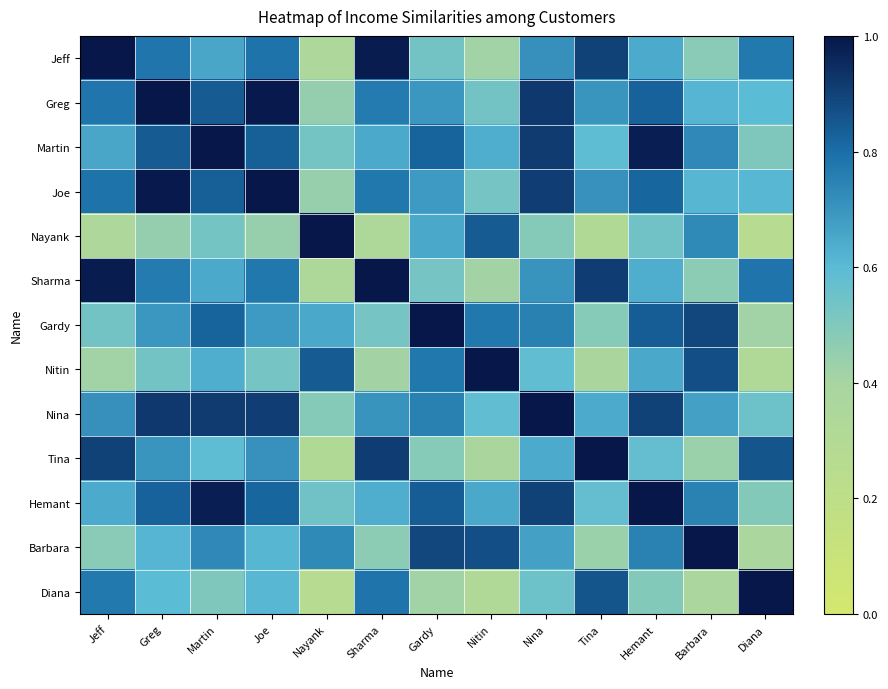

Reading right to left, what are all the values shown in this chart?

Jeff: Diana=0.8	Barbara=0.5	Hemant=0.6	Tina=0.9	Nina=0.7	Nitin=0.4	Gardy=0.5	Sharma=1.0	Nayank=0.3	Joe=0.8	Martin=0.7	Greg=0.8	Jeff=1.0
Greg: Diana=0.6	Barbara=0.6	Hemant=0.8	Tina=0.7	Nina=0.9	Nitin=0.5	Gardy=0.7	Sharma=0.8	Nayank=0.5	Joe=1.0	Martin=0.8	Greg=1.0	Jeff=0.8
Martin: Diana=0.5	Barbara=0.7	Hemant=1.0	Tina=0.6	Nina=0.9	Nitin=0.6	Gardy=0.8	Sharma=0.6	Nayank=0.5	Joe=0.8	Martin=1.0	Greg=0.8	Jeff=0.7
Joe: Diana=0.6	Barbara=0.6	Hemant=0.8	Tina=0.7	Nina=0.9	Nitin=0.5	Gardy=0.7	Sharma=0.8	Nayank=0.4	Joe=1.0	Martin=0.8	Greg=1.0	Jeff=0.8
Nayank: Diana=0.3	Barbara=0.7	Hemant=0.5	Tina=0.3	Nina=0.5	Nitin=0.8	Gardy=0.7	Sharma=0.3	Nayank=1.0	Joe=0.4	Martin=0.5	Greg=0.5	Jeff=0.3
Sharma: Diana=0.8	Barbara=0.5	Hemant=0.6	Tina=0.9	Nina=0.7	Nitin=0.4	Gardy=0.5	Sharma=1.0	Nayank=0.3	Joe=0.8	Martin=0.6	Greg=0.8	Jeff=1.0
Gardy: Diana=0.4	Barbara=0.9	Hemant=0.8	Tina=0.5	Nina=0.8	Nitin=0.8	Gardy=1.0	Sharma=0.5	Nayank=0.7	Joe=0.7	Martin=0.8	Greg=0.7	Jeff=0.5
Nitin: Diana=0.3	Barbara=0.9	Hemant=0.6	Tina=0.4	Nina=0.6	Nitin=1.0	Gardy=0.8	Sharma=0.4	Nayank=0.8	Joe=0.5	Martin=0.6	Greg=0.5	Jeff=0.4
Nina: Diana=0.6	Barbara=0.7	Hemant=0.9	Tina=0.6	Nina=1.0	Nitin=0.6	Gardy=0.8	Sharma=0.7	Nayank=0.5	Joe=0.9	Martin=0.9	Greg=0.9	Jeff=0.7
Tina: Diana=0.9	Barbara=0.4	Hemant=0.6	Tina=1.0	Nina=0.6	Nitin=0.4	Gardy=0.5	Sharma=0.9	Nayank=0.3	Joe=0.7	Martin=0.6	Greg=0.7	Jeff=0.9
Hemant: Diana=0.5	Barbara=0.7	Hemant=1.0	Tina=0.6	Nina=0.9	Nitin=0.6	Gardy=0.8	Sharma=0.6	Nayank=0.5	Joe=0.8	Martin=1.0	Greg=0.8	Jeff=0.6
Barbara: Diana=0.4	Barbara=1.0	Hemant=0.7	Tina=0.4	Nina=0.7	Nitin=0.9	Gardy=0.9	Sharma=0.5	Nayank=0.7	Joe=0.6	Martin=0.7	Greg=0.6	Jeff=0.5
Diana: Diana=1.0	Barbara=0.4	Hemant=0.5	Tina=0.9	Nina=0.6	Nitin=0.3	Gardy=0.4	Sharma=0.8	Nayank=0.3	Joe=0.6	Martin=0.5	Greg=0.6	Jeff=0.8